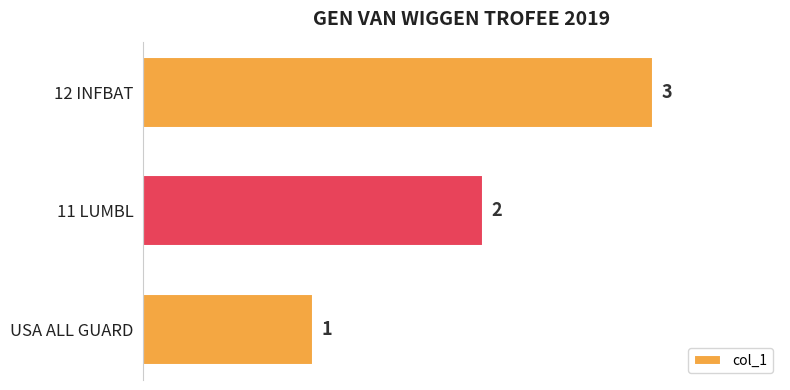

What is the sum of all values?

6